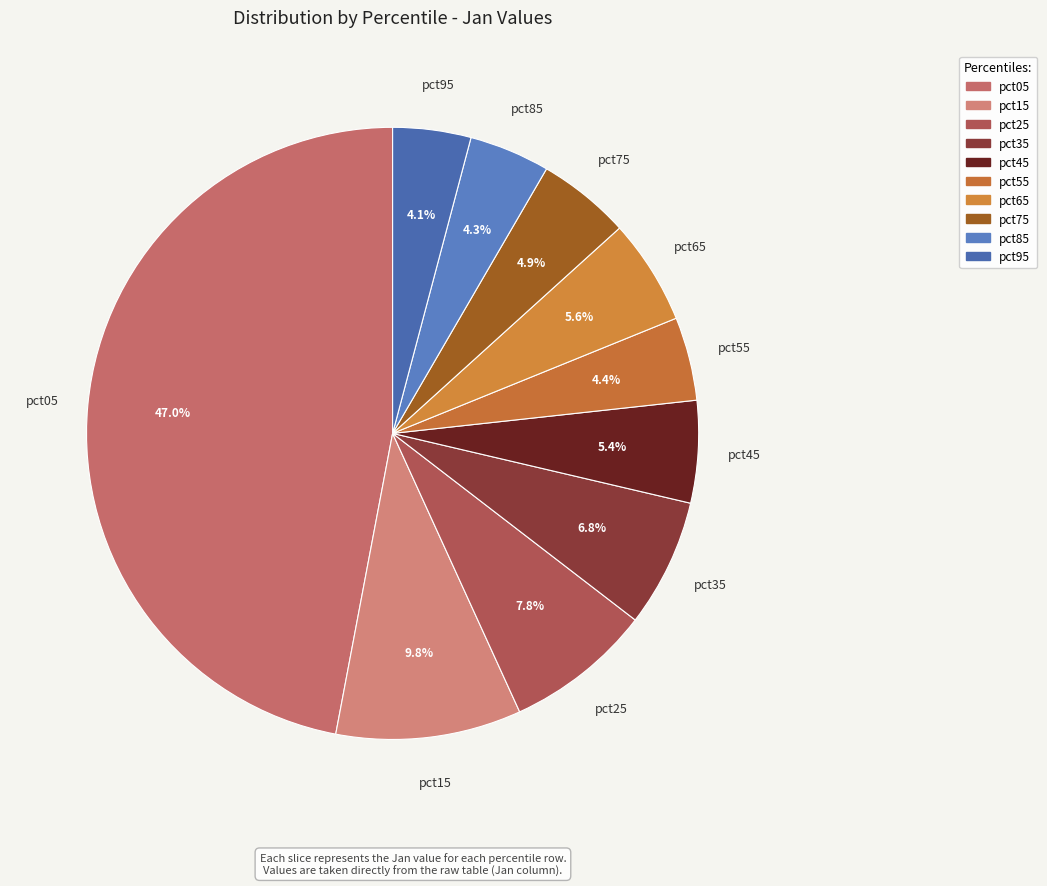

Is pct25 the majority of the pie?

No